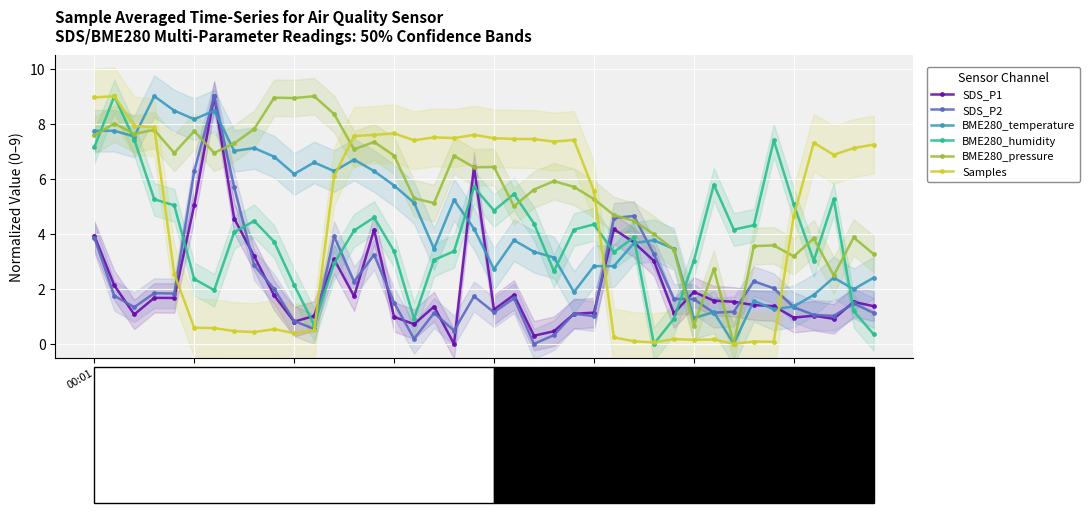

How many distinct data groups are displayed?

6